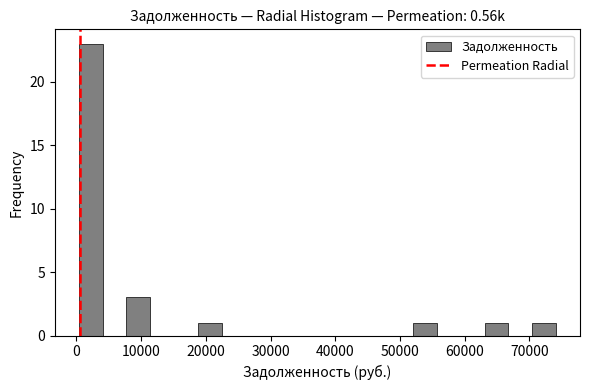

Read against the x-axis, roughly where is the centre of the tallest bar?

2000